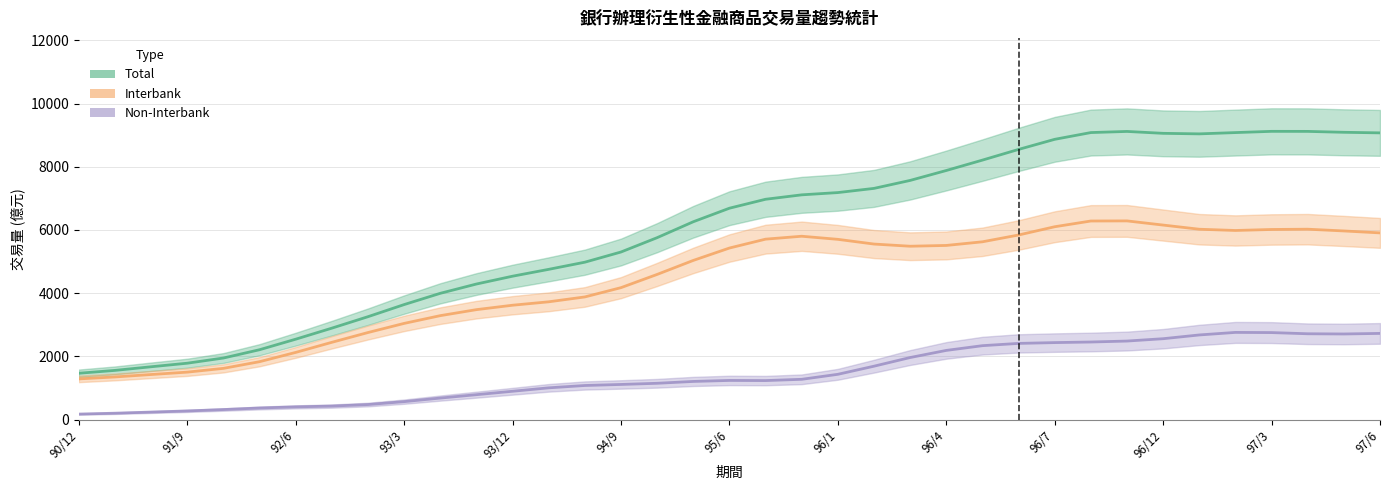

Which category has the lowest value across all series?

90/12